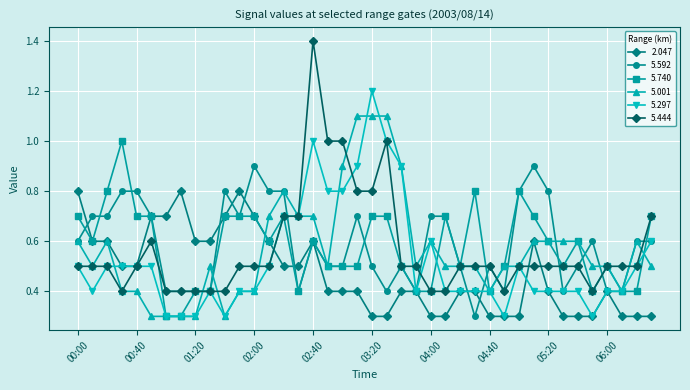

Which series has the largest range (max minus min)?

5.444